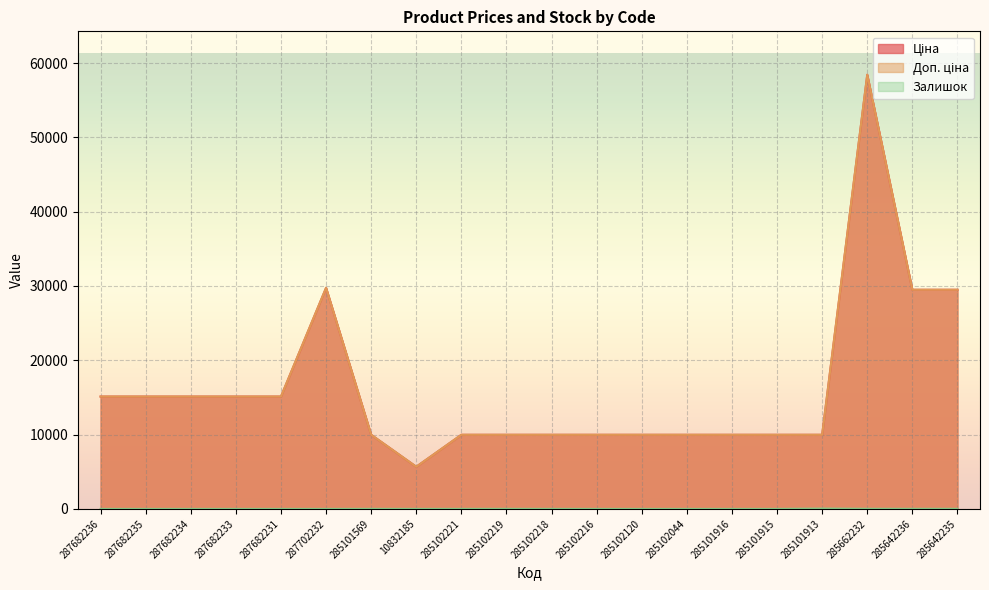

What is the sum of all Доп. ціна values?

328180.5